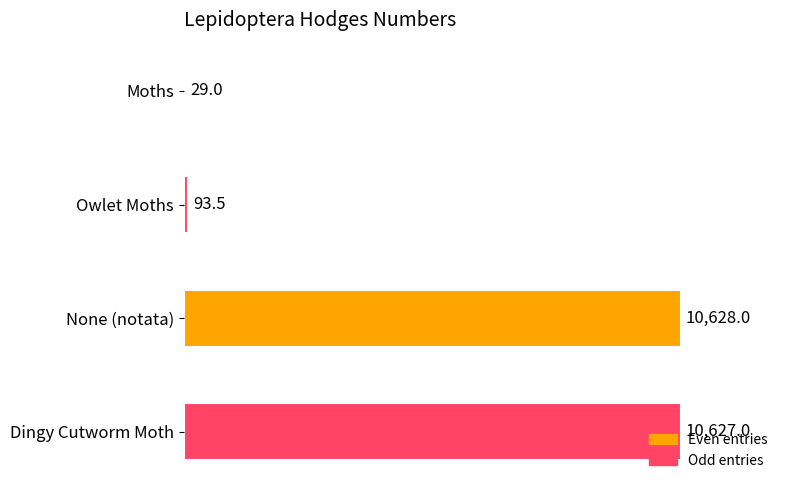

True or false: the data shows 17274.7 at Dingy Cutworm Moth.

False